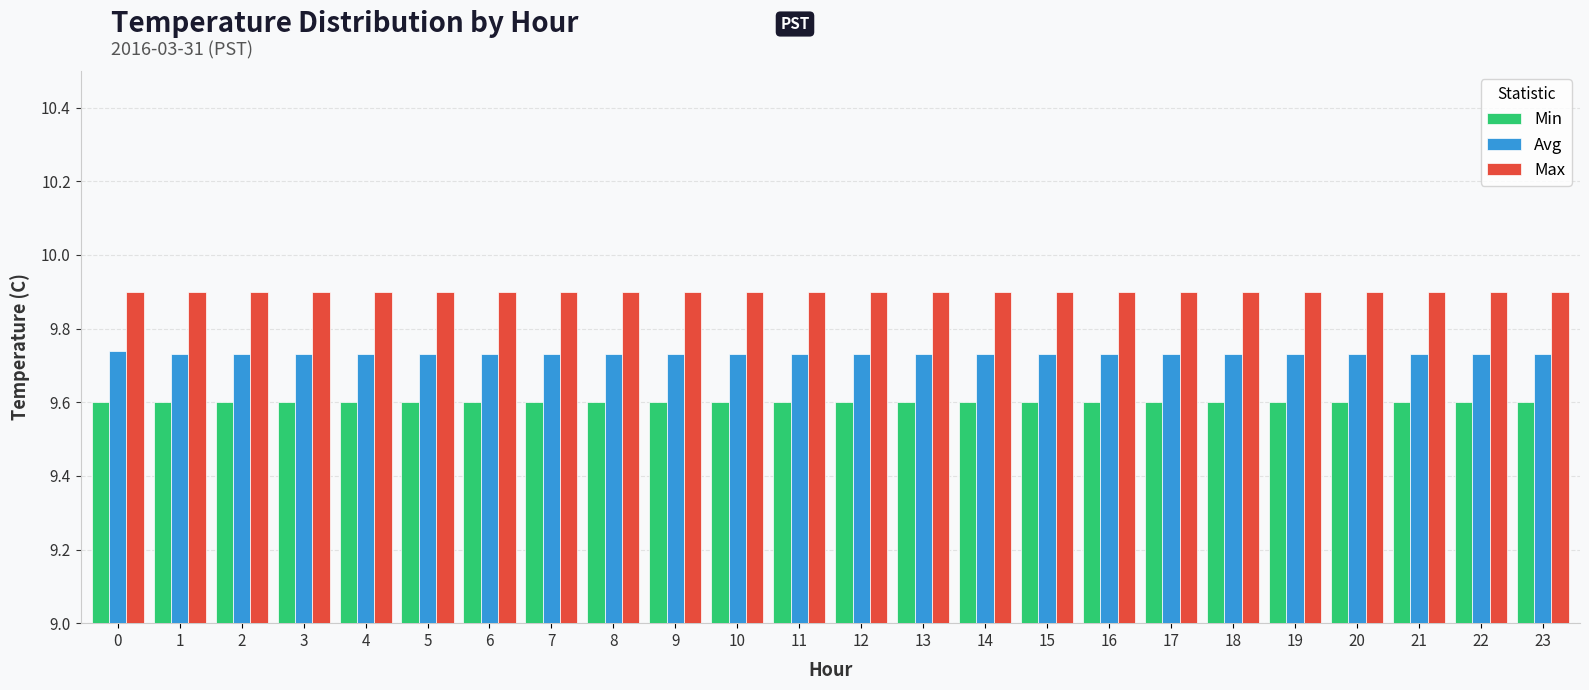

Is the value of Max at 1 greater than the value of Min at 9?

Yes